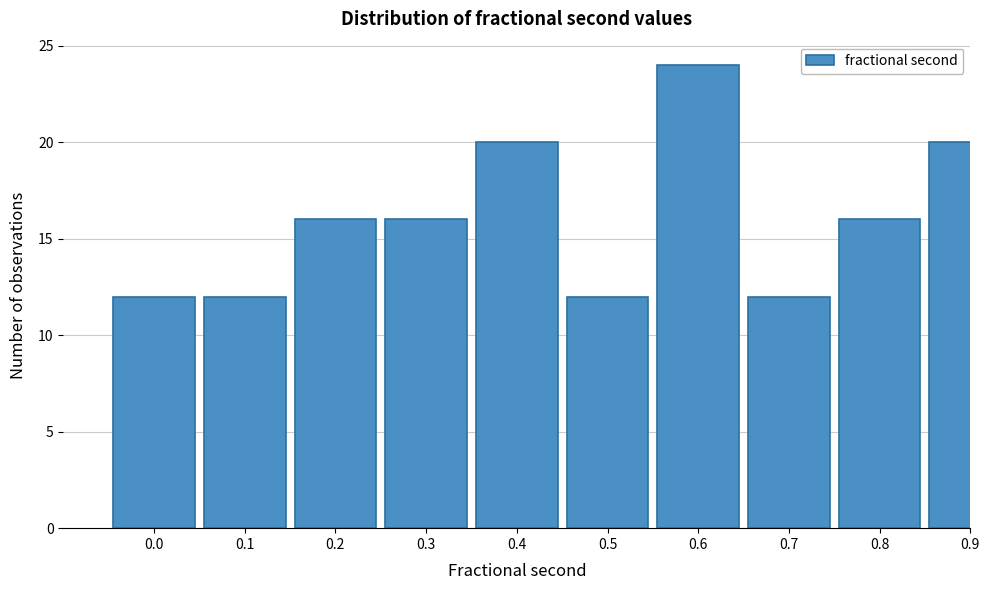

Reading left to right, what are all the values shown in this chart?

12	12	16	16	20	12	24	12	16	20